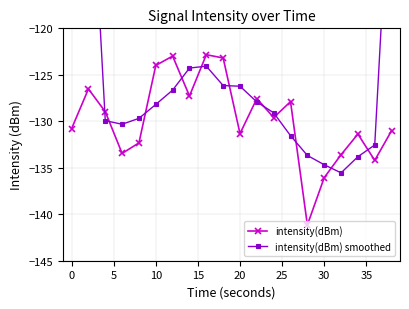

After their last crossing, which series has the higher values: intensity(dBm) or intensity(dBm) smoothed?

intensity(dBm) smoothed